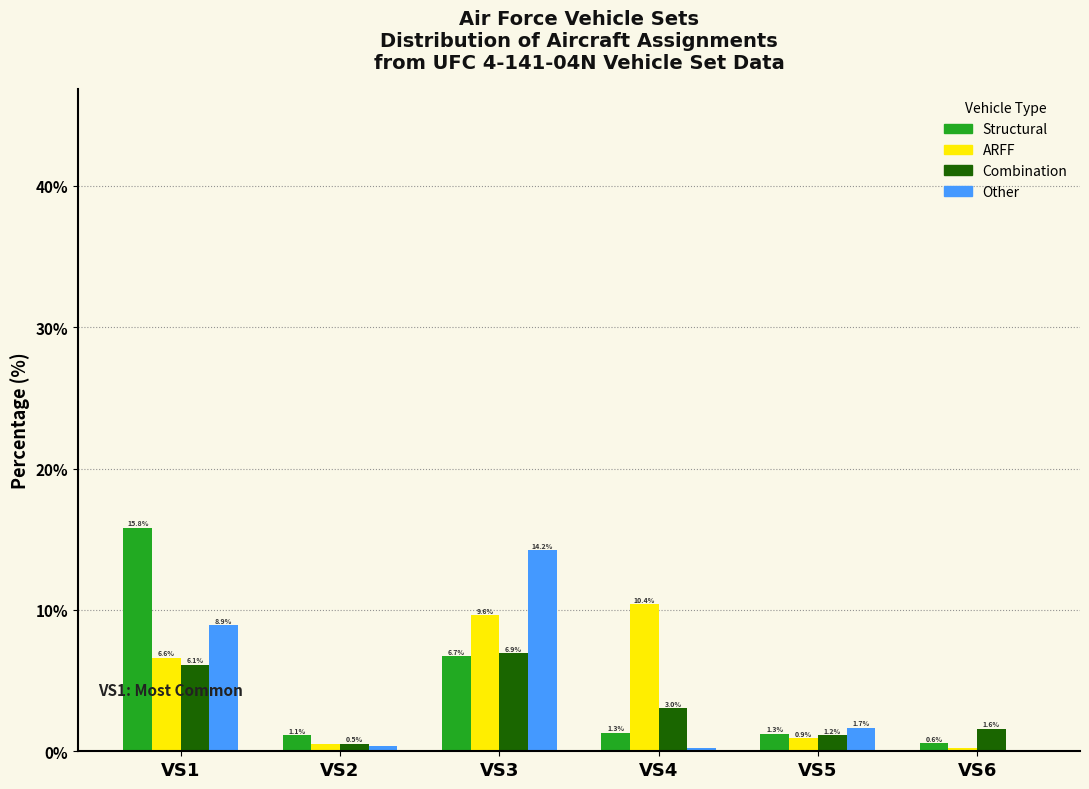

The value of Structural at VS4 is 1.3. True or false?

True